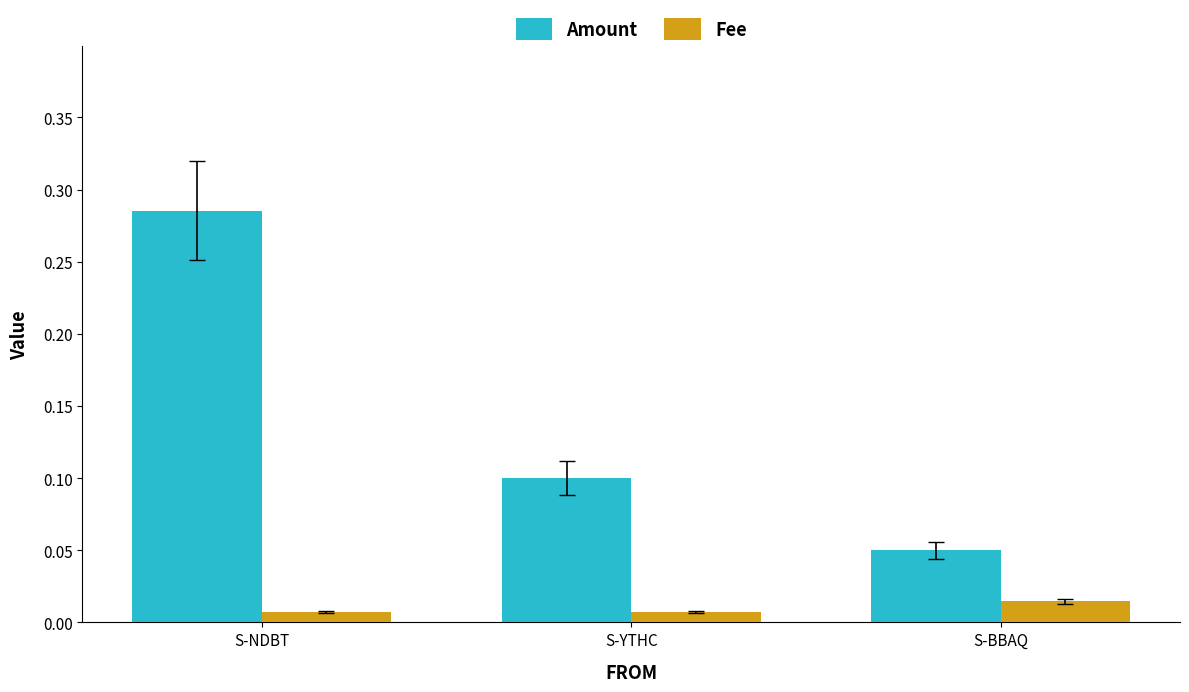

How many bars are there in total?

6